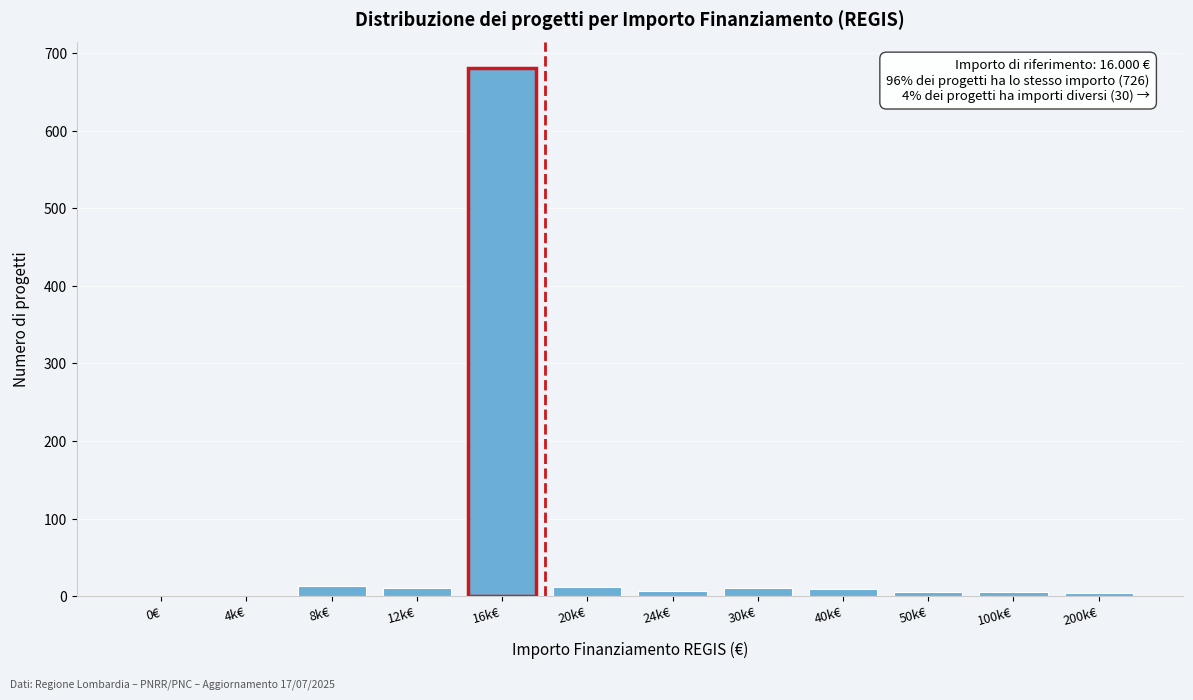

Is it true that the value at 0€ is 300?

False